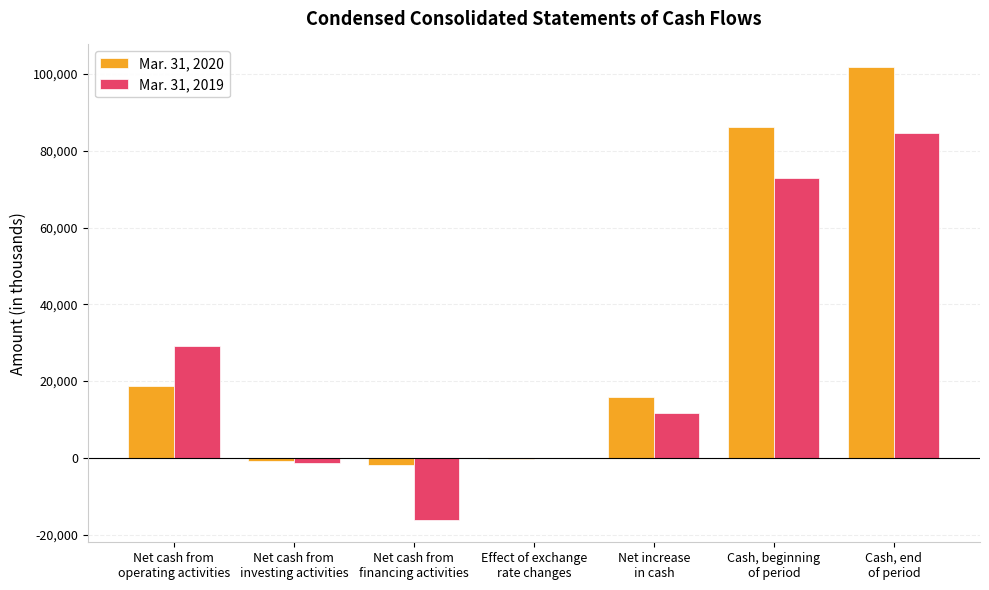

Reading left to right, list all the values displayed in this chart.

Mar. 31, 2020: 18780	-901	-1915	-243	15721	86117	101838
Mar. 31, 2019: 29215	-1443	-16125	63	11710	73029	84739